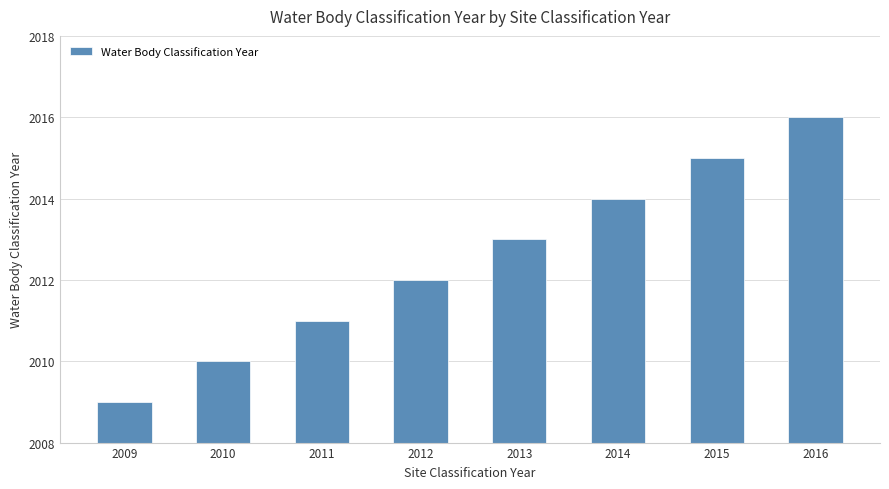

Which category has the highest value across all series?

2016